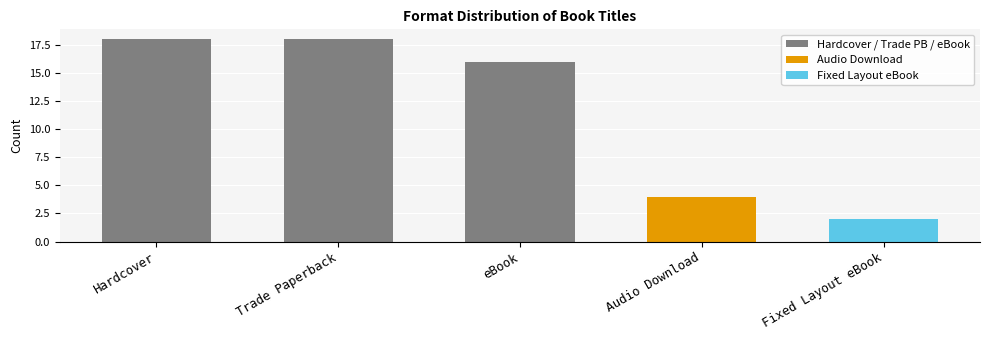

Rank the categories by value from lowest to highest.

Fixed Layout eBook, Audio Download, eBook, Hardcover, Trade Paperback